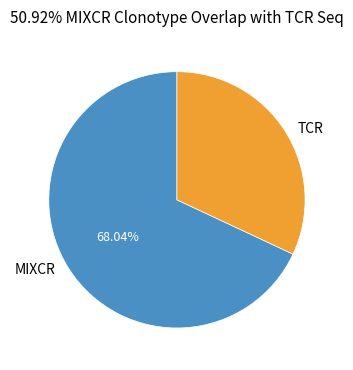

Rank the categories by value from lowest to highest.

TCR, MIXCR